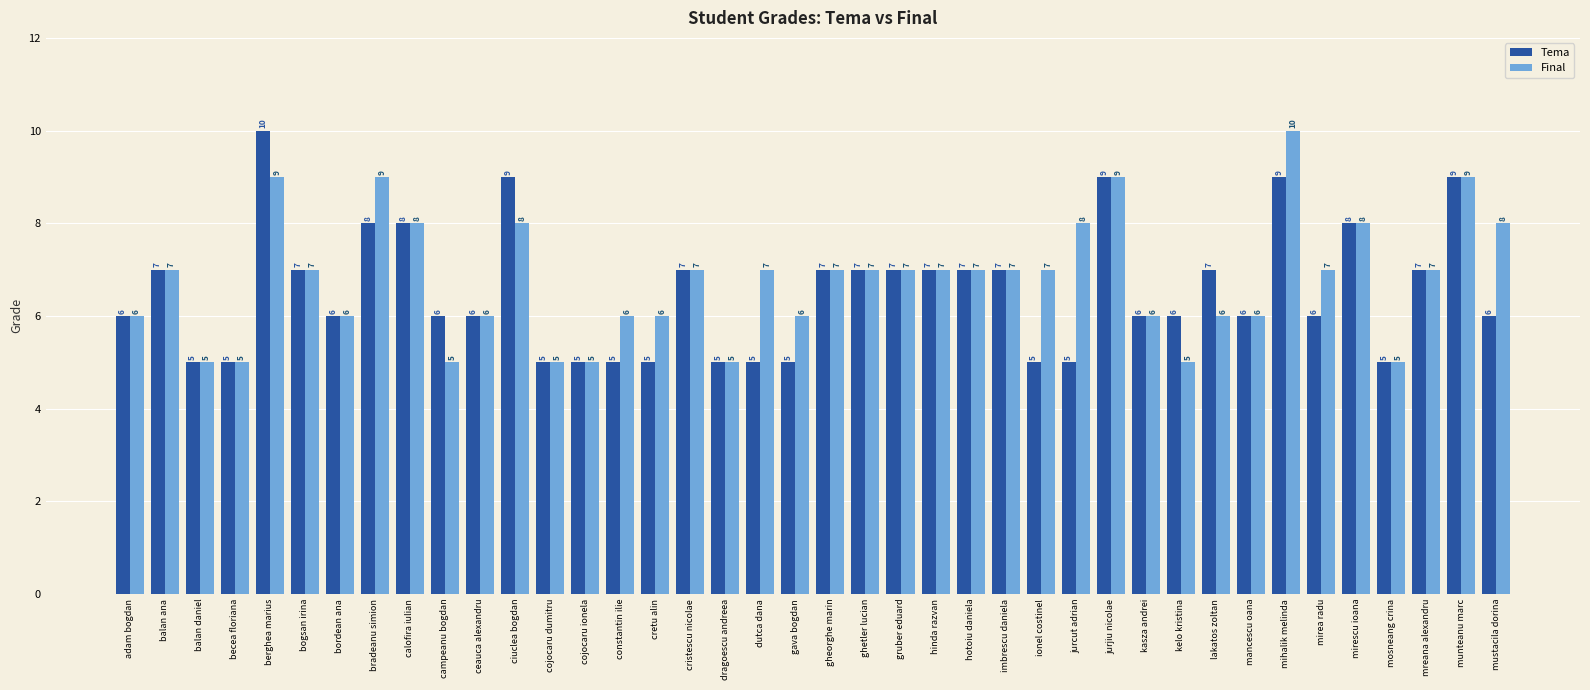

What is the lowest value of the Tema series?

5